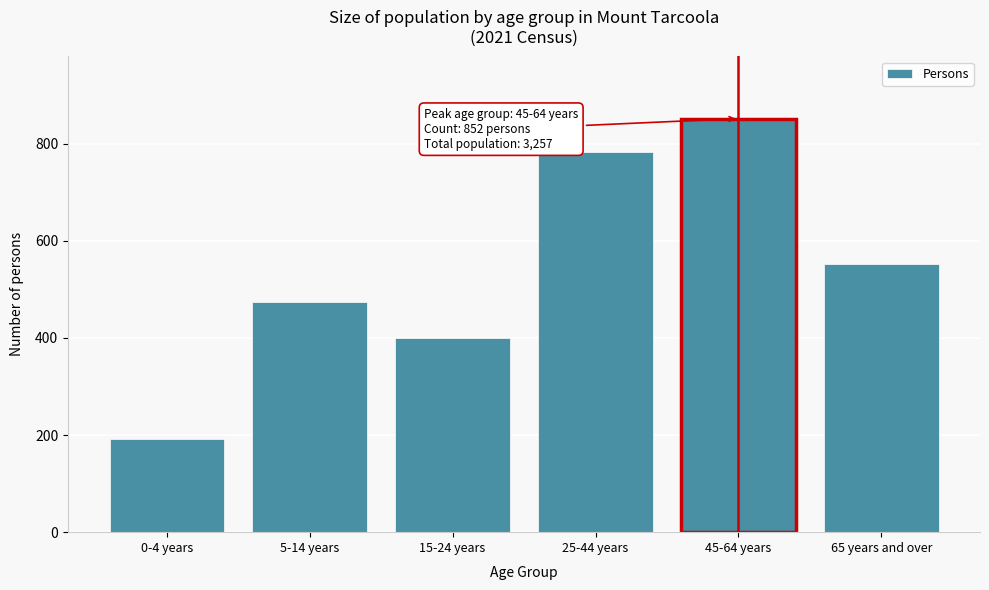

Reading right to left, what are all the values shown in this chart?

65 years and over=553	45-64 years=852	25-44 years=783	15-24 years=399	5-14 years=475	0-4 years=192